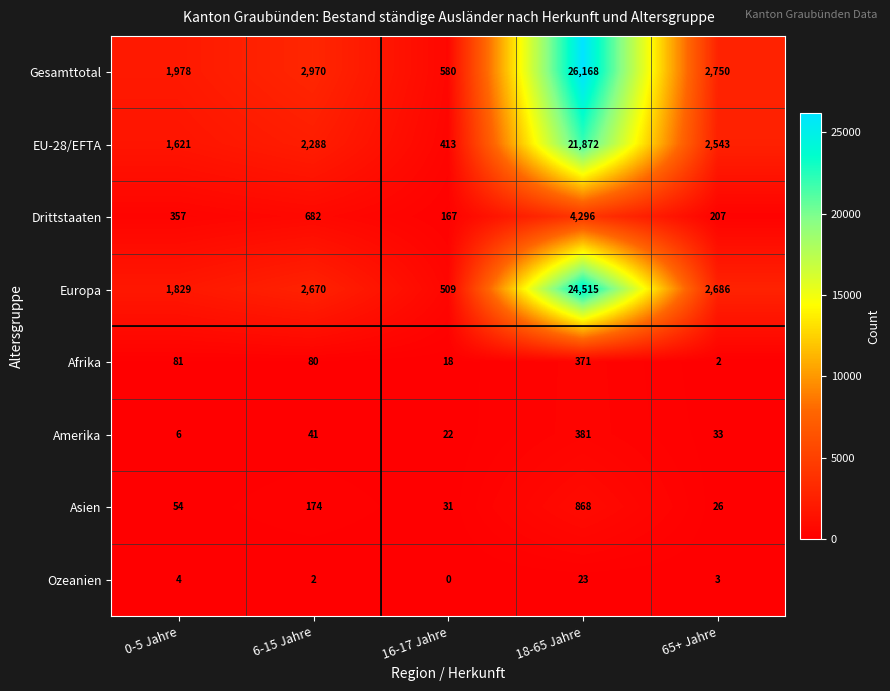

Which series changed the most between 16-17 Jahre and 65+ Jahre?

Europa